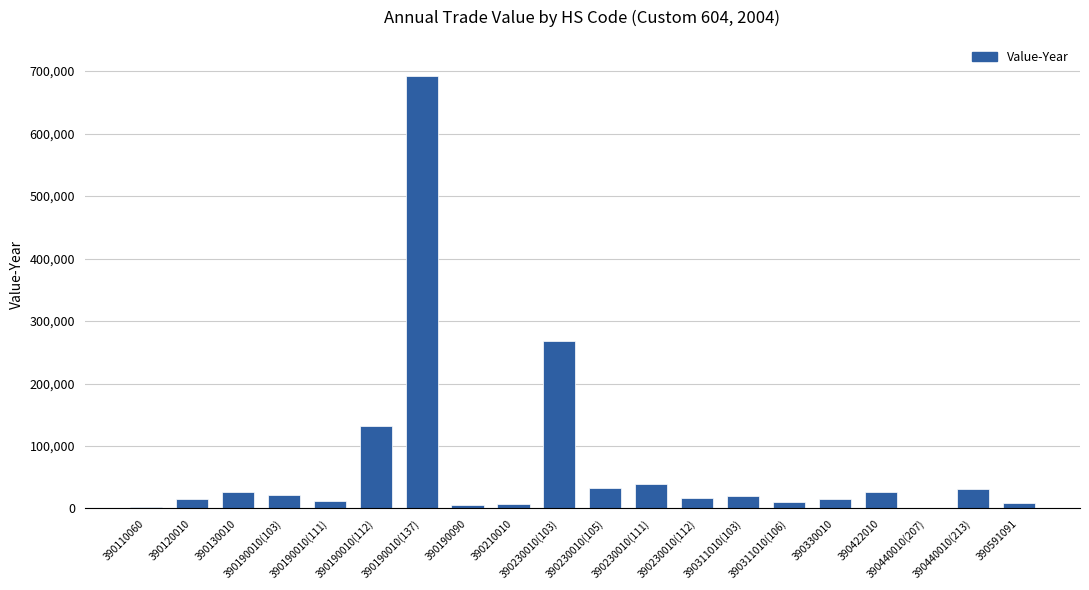

Which has a higher value, 390230010(105) or 390330010?

390230010(105)